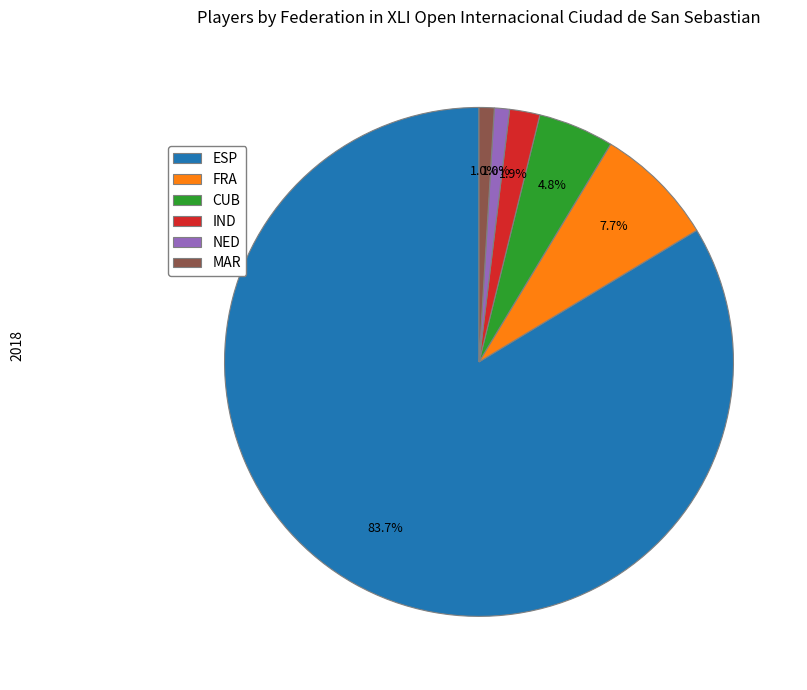

Is there a majority slice in this chart?

Yes